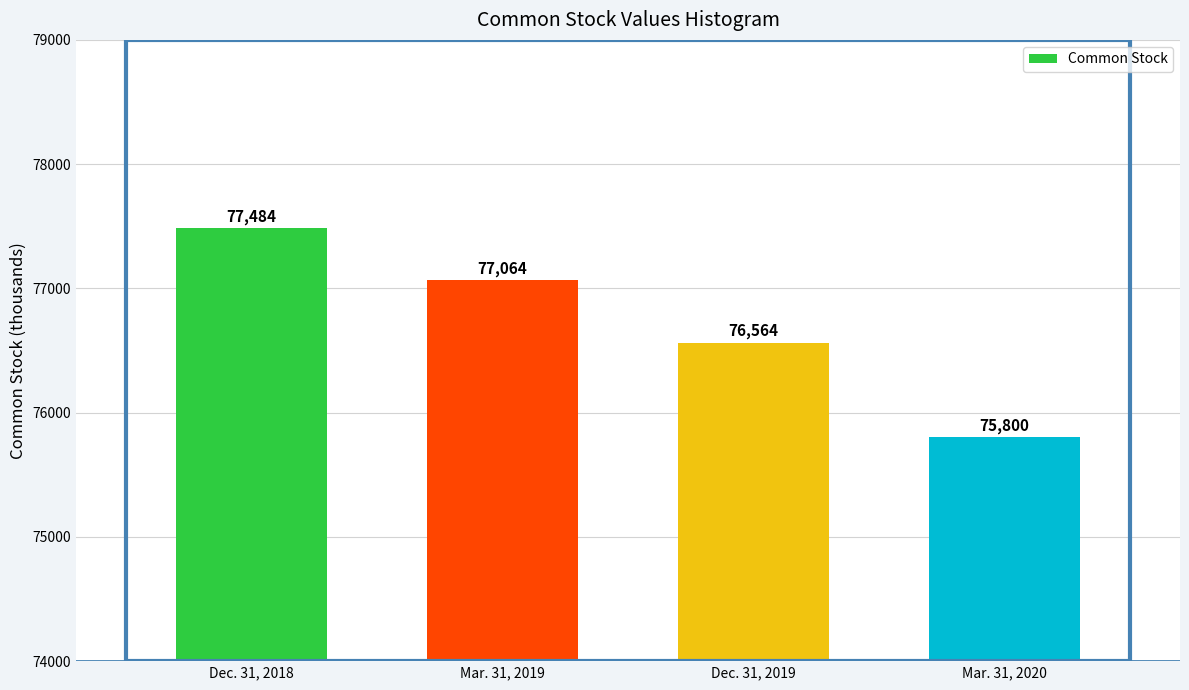

Reading left to right, list all the values displayed in this chart.

77484	77064	76564	75800